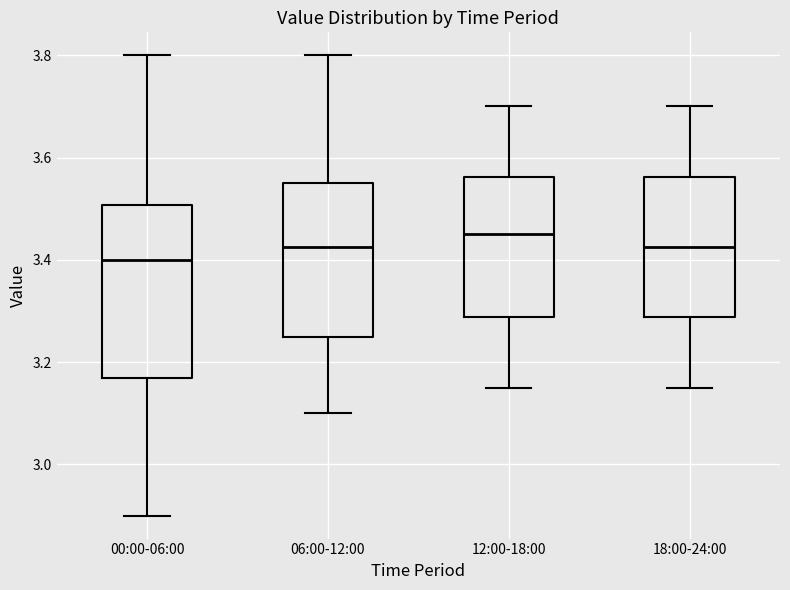

Which box is the tallest, from its lower edge to its upper edge?

00:00-06:00